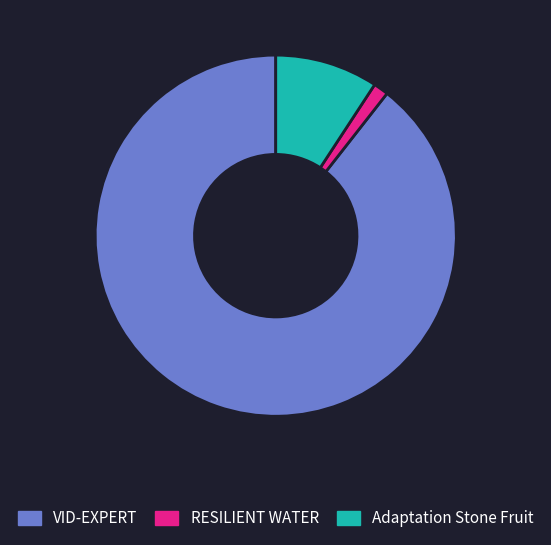

Which category has the smallest portion of the pie?

RESILIENT WATER